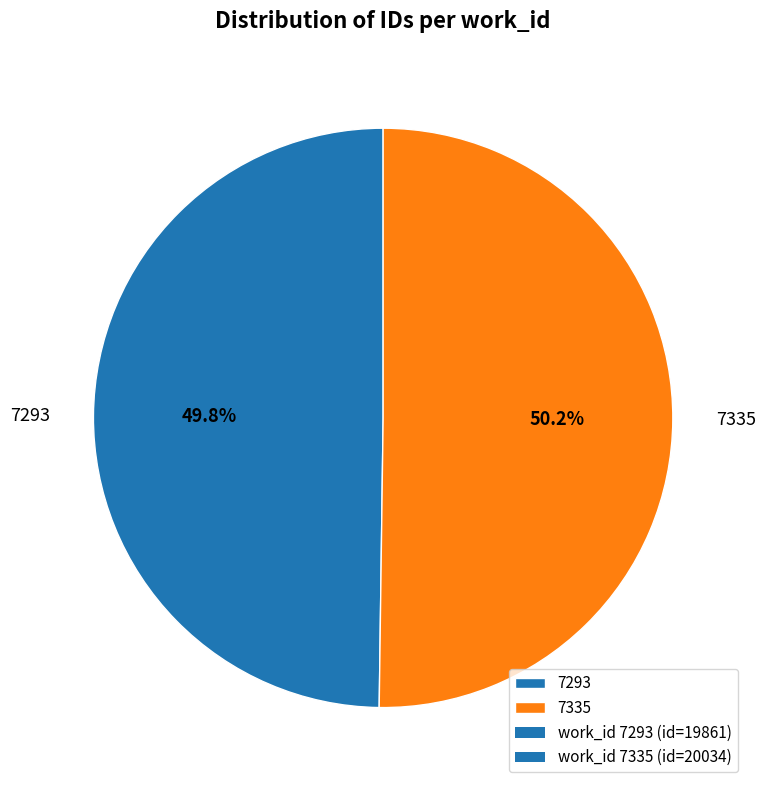

What percentage is NOT represented by 7293?

50.2%